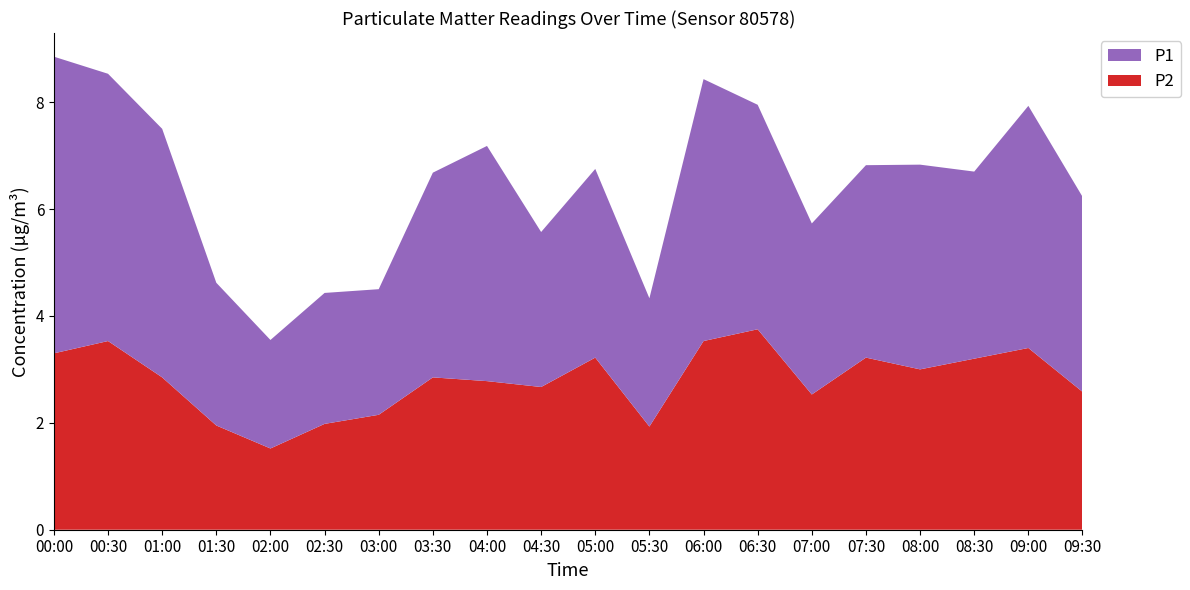

Reading left to right, what are all the values shown in this chart?

P1: 00:00=5.5	00:30=5.0	01:00=4.7	01:30=2.7	02:00=2.0	02:30=2.5	03:00=2.4	03:30=3.8	04:00=4.4	04:30=2.9	05:00=3.5	05:30=2.4	06:00=4.9	06:30=4.2	07:00=3.2	07:30=3.6	08:00=3.8	08:30=3.5	09:00=4.5	09:30=3.6
P2: 00:00=3.3	00:30=3.5	01:00=2.9	01:30=1.9	02:00=1.5	02:30=2.0	03:00=2.1	03:30=2.9	04:00=2.8	04:30=2.7	05:00=3.2	05:30=1.9	06:00=3.5	06:30=3.8	07:00=2.5	07:30=3.2	08:00=3.0	08:30=3.2	09:00=3.4	09:30=2.6